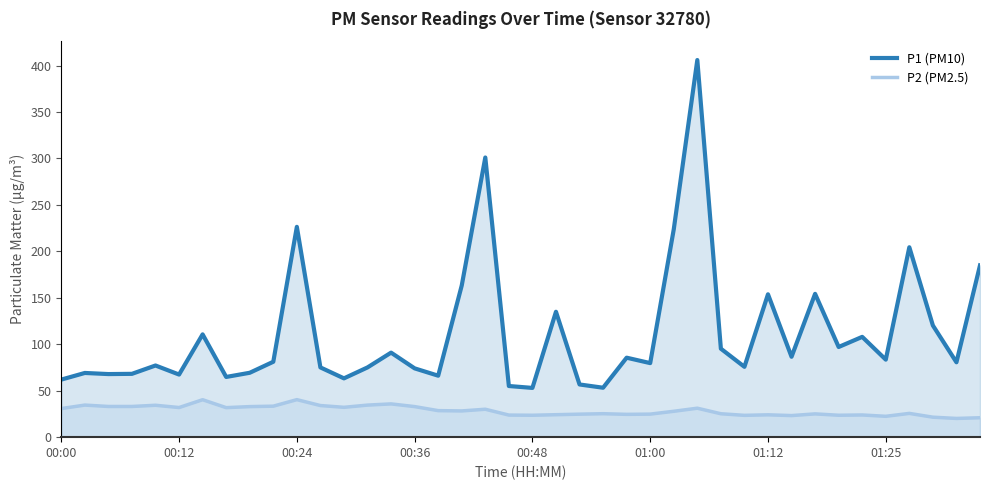

Rank the series by their maximum value, from highest to lowest.

P1 (PM10), P2 (PM2.5)